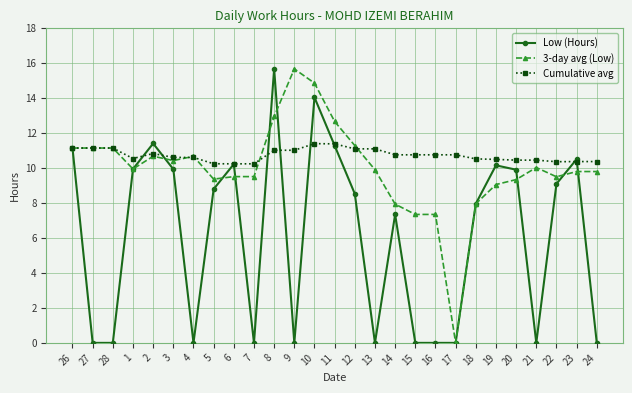

Is this an area chart (filled region under the line)?

No